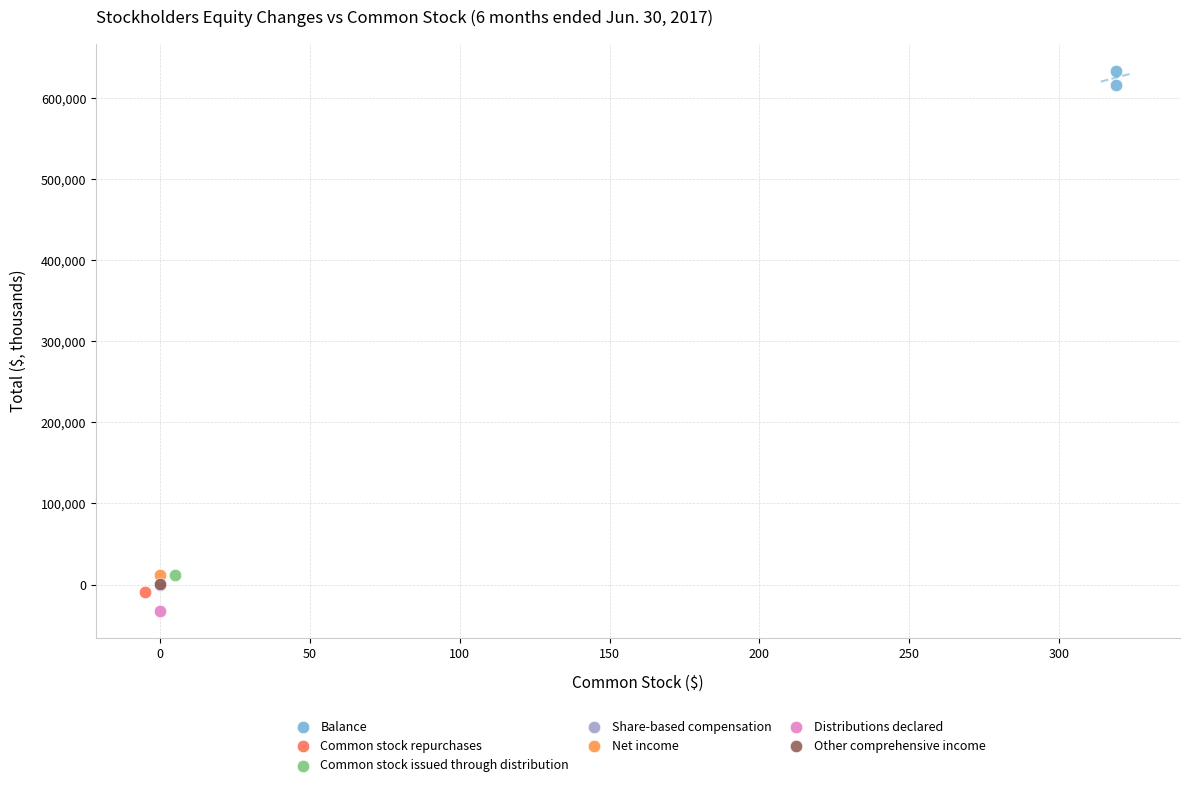

What are all the series names shown in the legend?

Balance, Common stock repurchases, Common stock issued through distribution, Share-based compensation, Net income, Distributions declared, Other comprehensive income